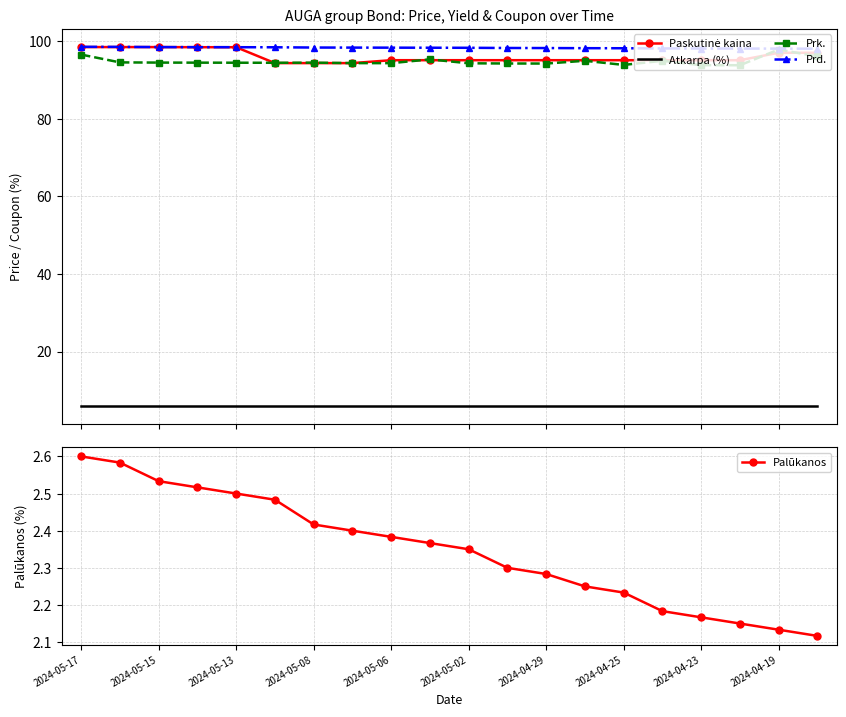

At which category is the sum across all series the highest?

2024-05-17